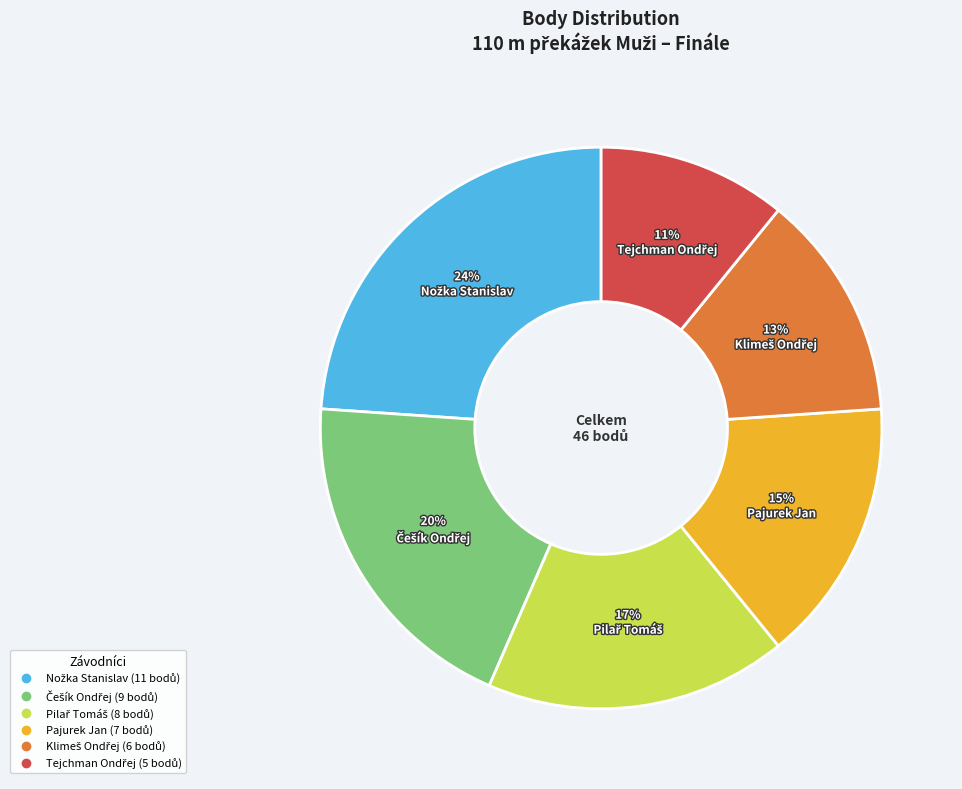

To the nearest percent, what is the difference between the largest and smallest slice percentages?

13%